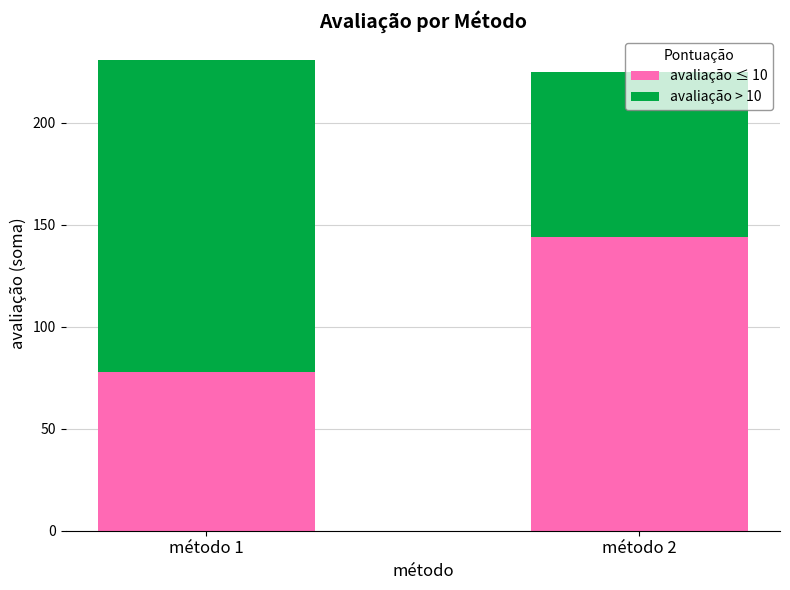

What is the difference between the avaliação ≤ 10 values at método 1 and método 2?

66